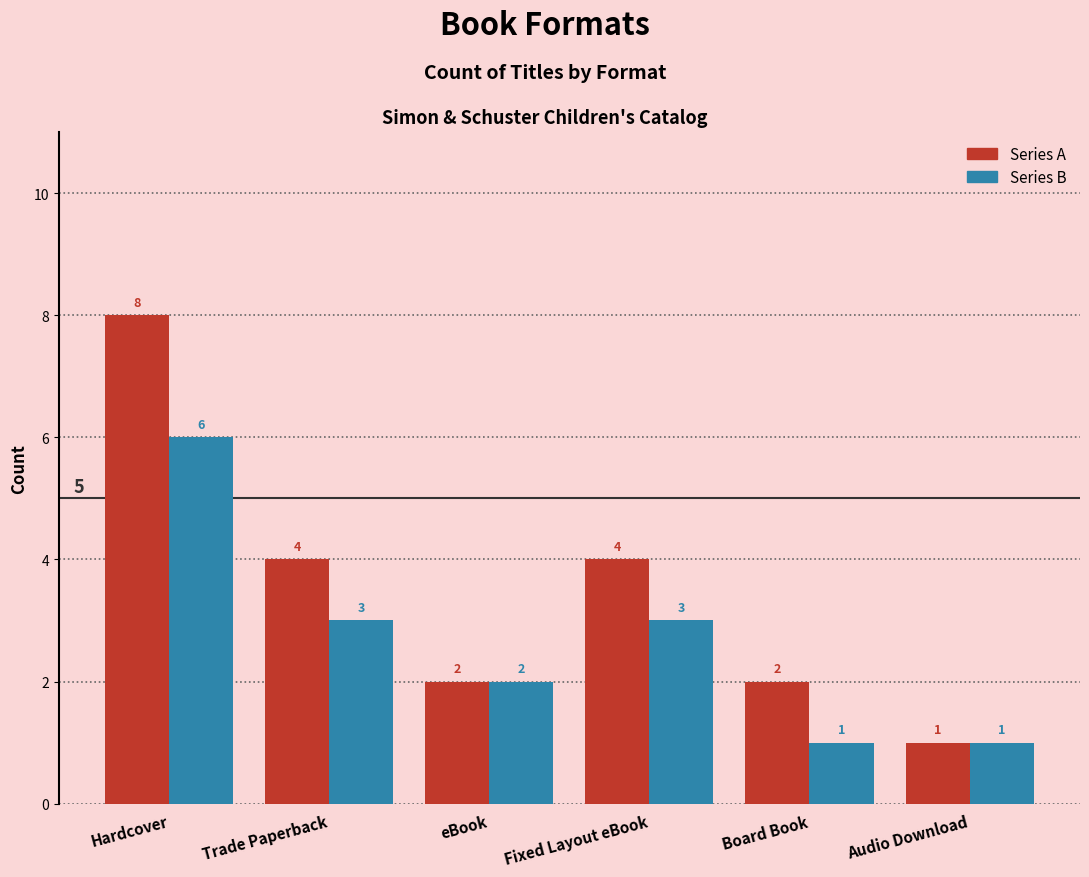

How many bars are there in each group?

2